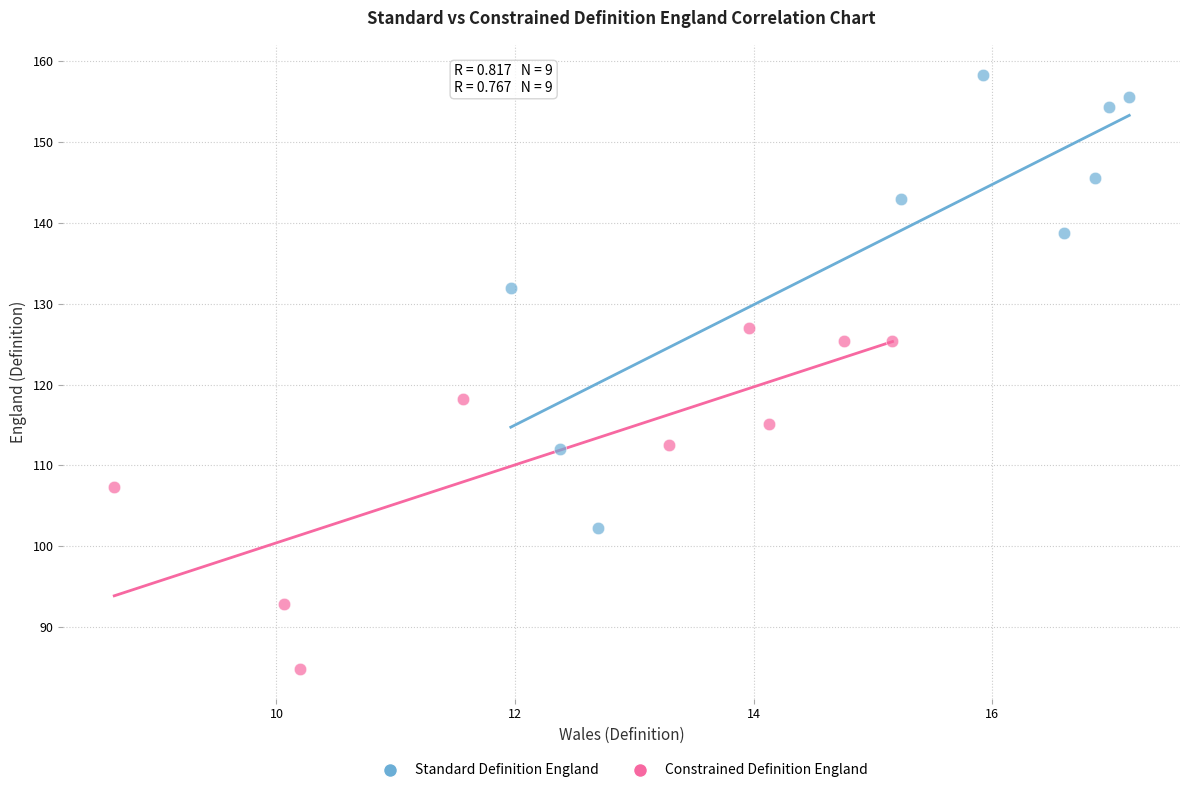

Which series contains the highest Y value?

Standard Definition England